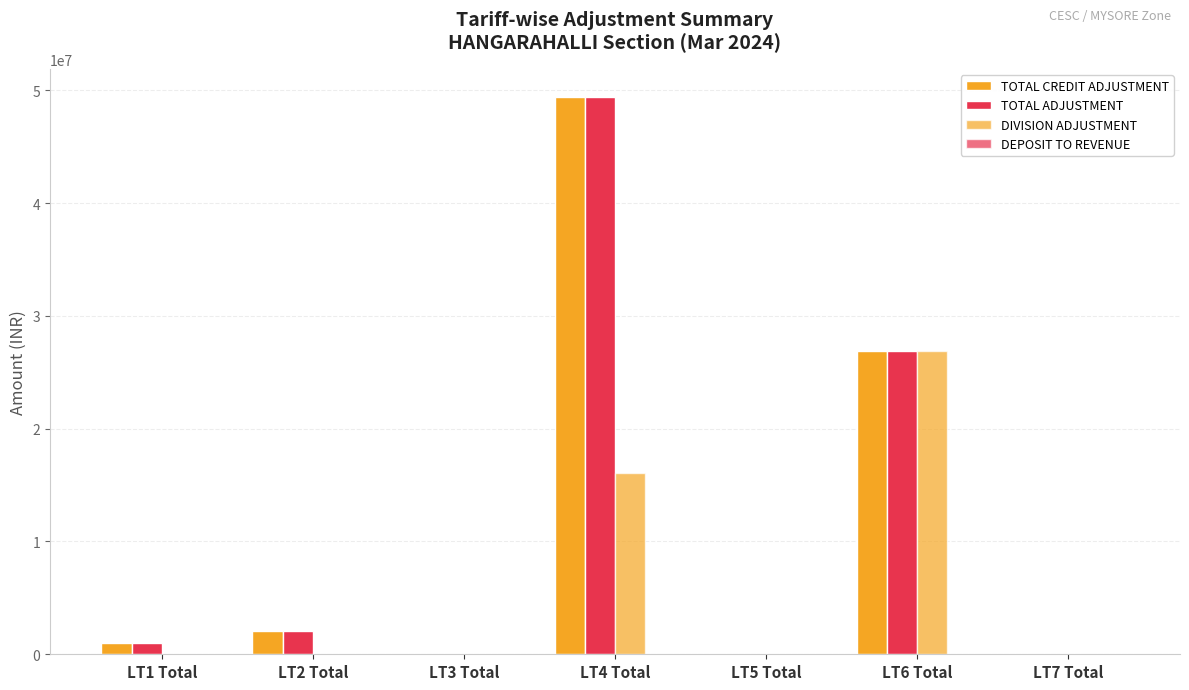

Count the number of categories in the chart.

7